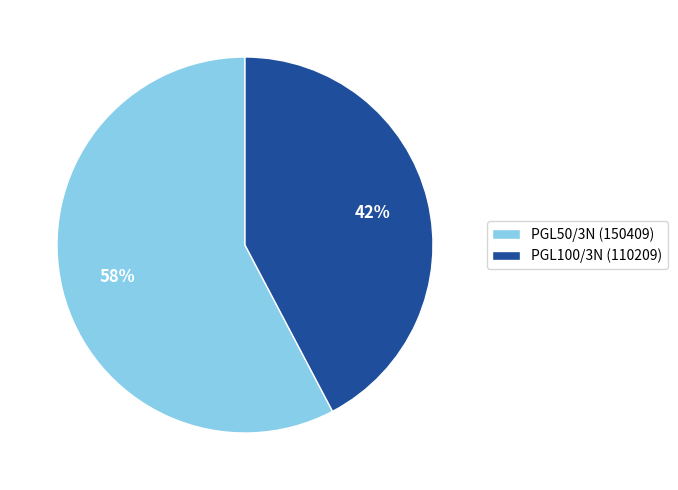

Combined, do PGL50/3N (150409) and PGL100/3N (110209) account for over 50%?

Yes